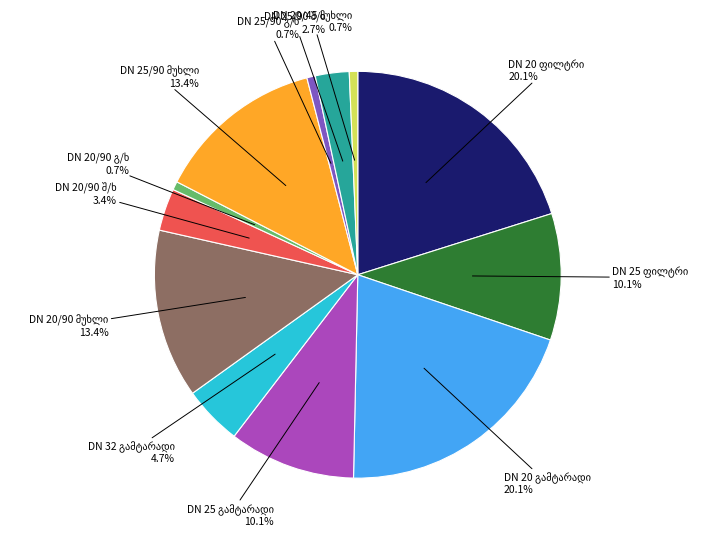

Is there any slice that represents more than half of the pie?

No